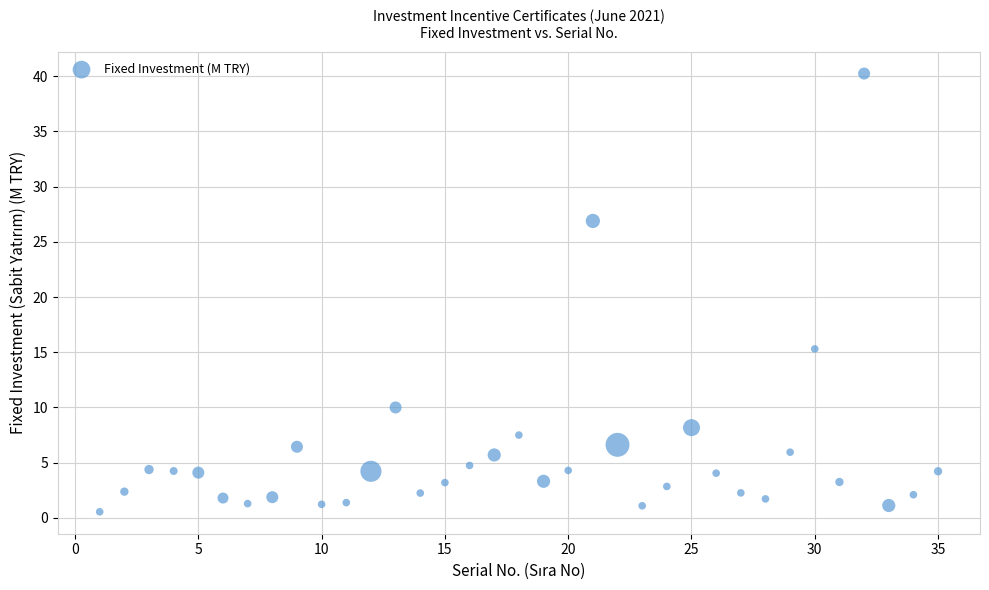

What is the range of X values (max minus min)?

34.0